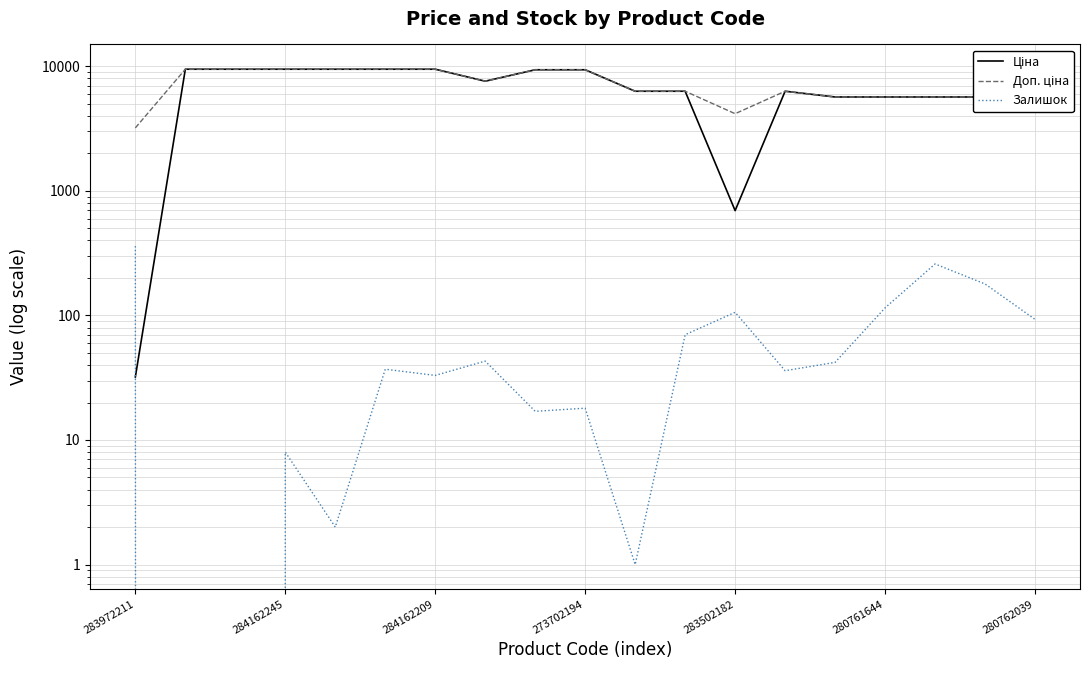

What is the maximum value shown in the chart?

9480.1